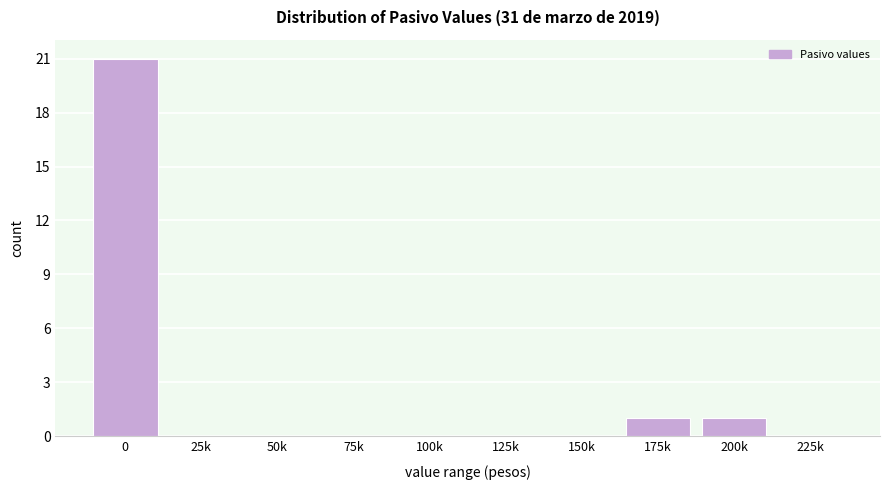

Reading left to right, extract all data points from this chart.

0=21	25k=0	50k=0	75k=0	100k=0	125k=0	150k=0	175k=1	200k=1	225k=0